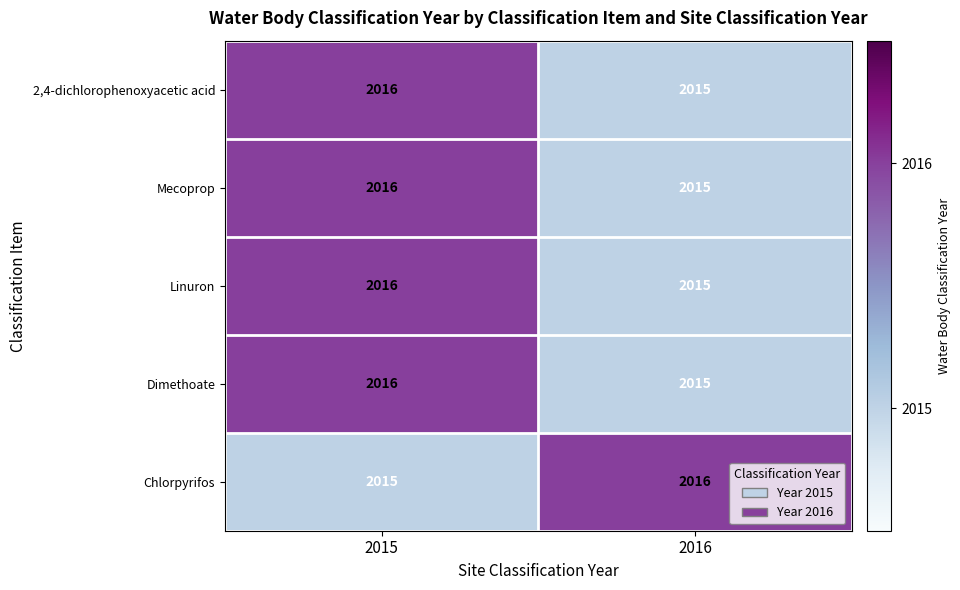

Reading right to left, transcribe all the data shown in this chart.

2,4-dichlorophenoxyacetic acid: 2016=2015	2015=2016
Mecoprop: 2016=2015	2015=2016
Linuron: 2016=2015	2015=2016
Dimethoate: 2016=2015	2015=2016
Chlorpyrifos: 2016=2016	2015=2015